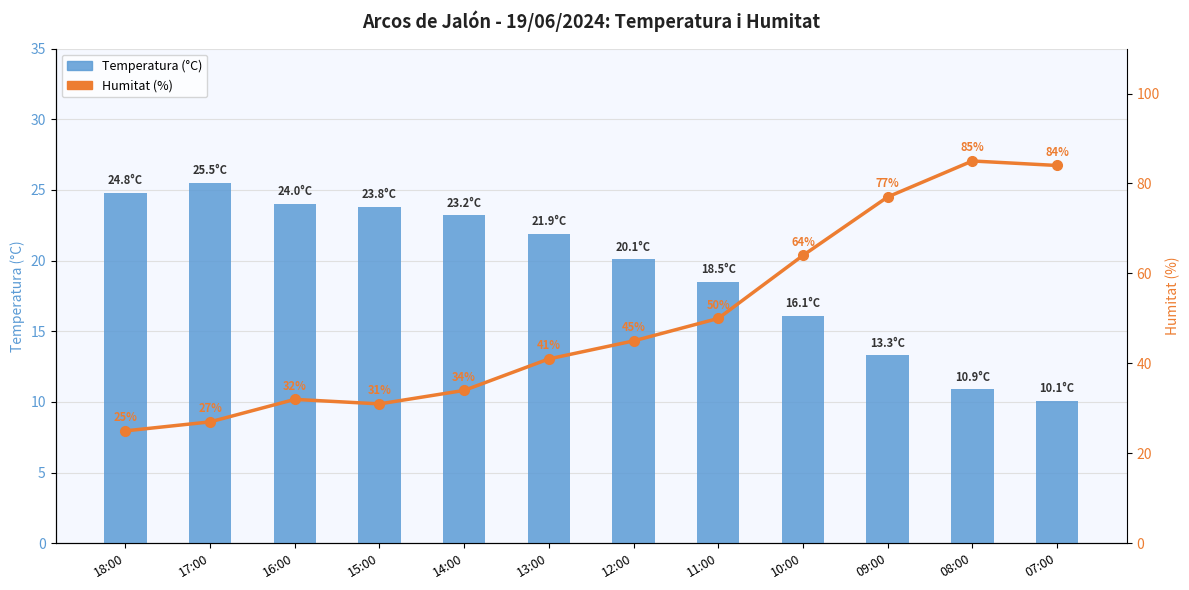

Which has a higher value, 16:00 or 09:00?

16:00